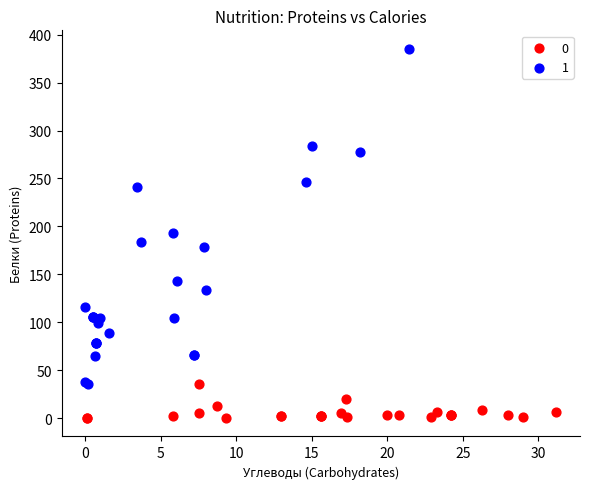

What are all the series names shown in the legend?

0, 1